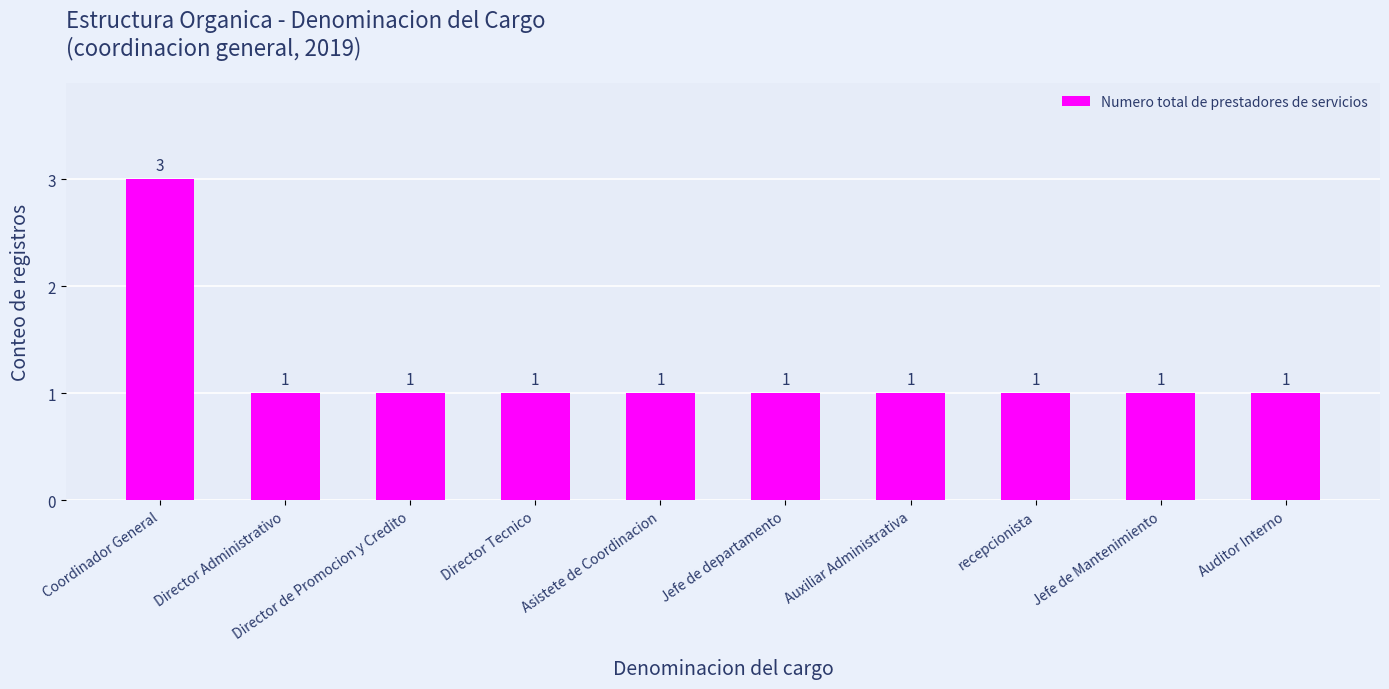

What position from the left is Auditor Interno?

10